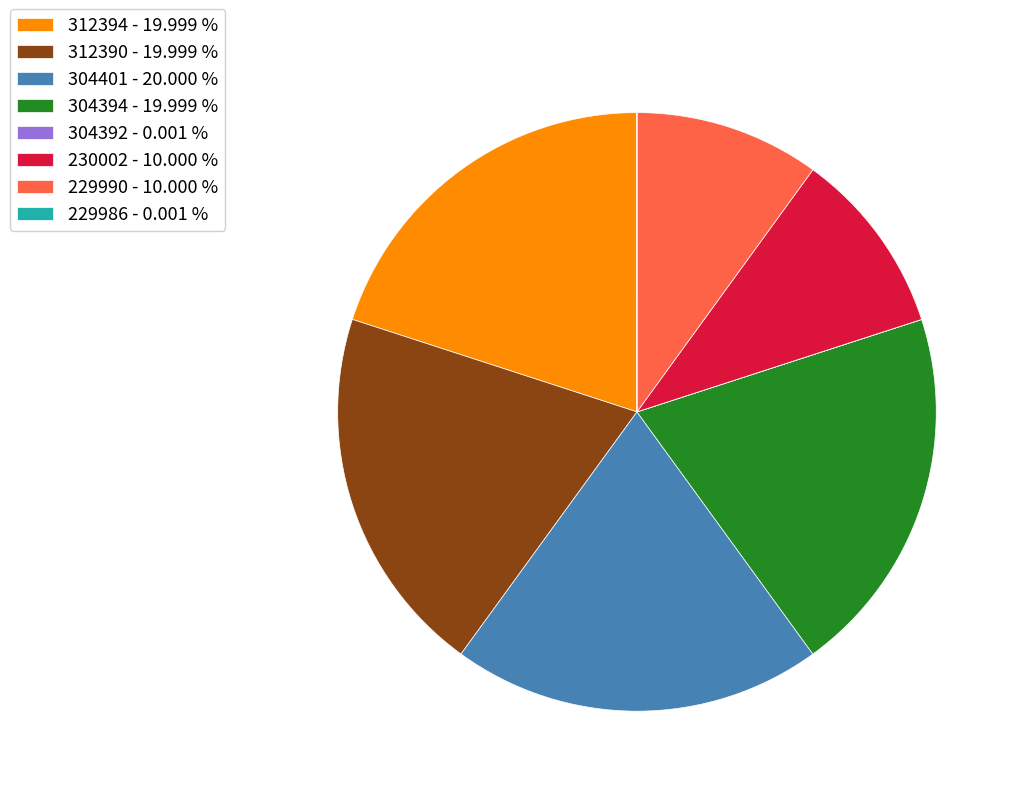

Approximately how many times larger is the value at 304394 - 19.999 % compared to 312390 - 19.999 %?

1.0